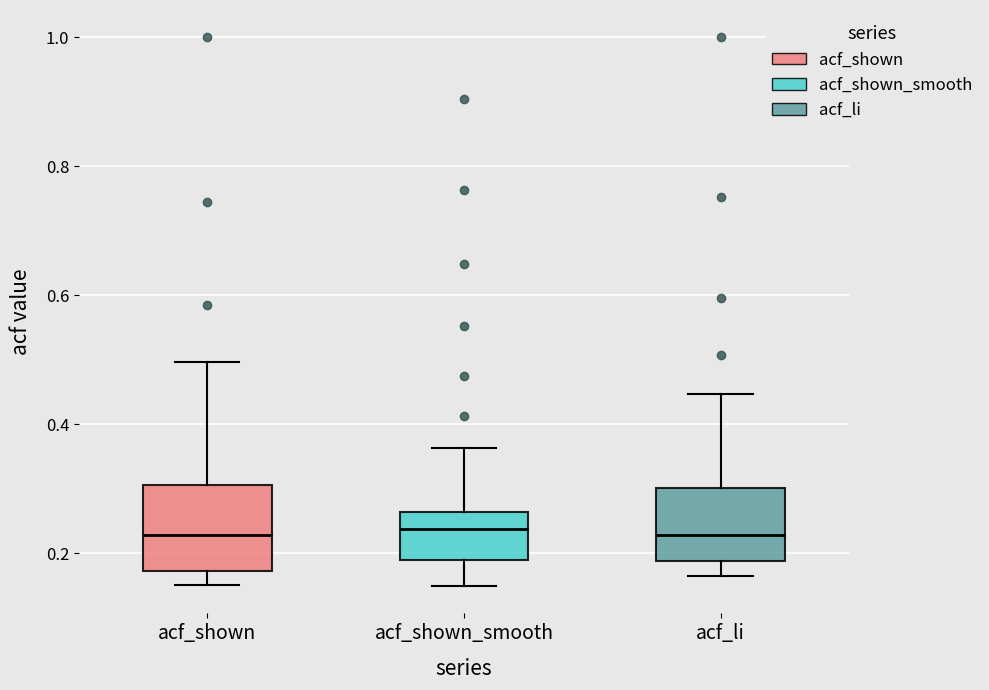

Where does the upper whisker of the box for acf_li end on the y-axis? The values are not printed on the chart, so give them approximately, as read against the axis.

0.44